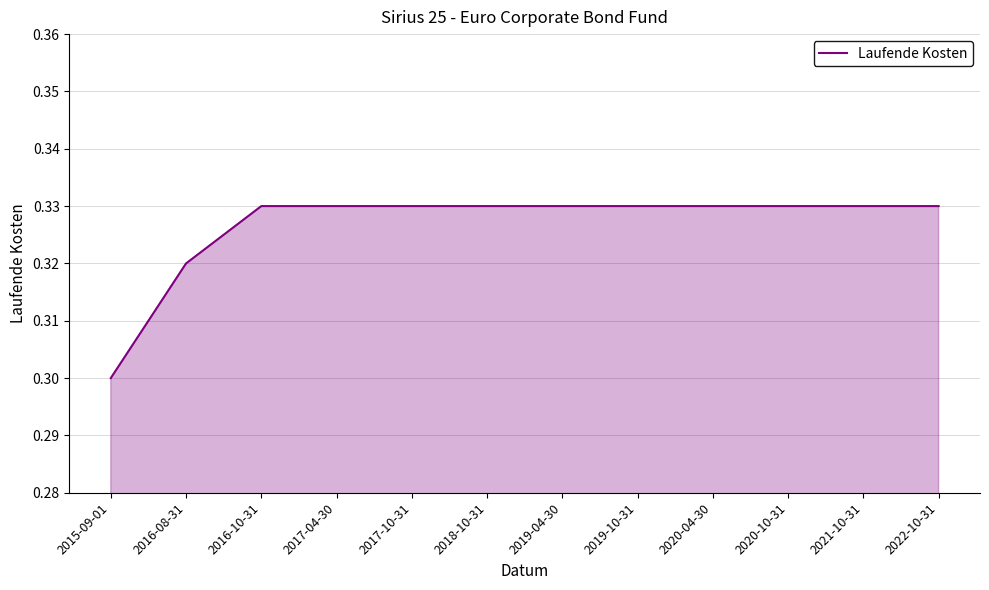

Between 2022-10-31 and 2016-08-31, which is larger?

2022-10-31